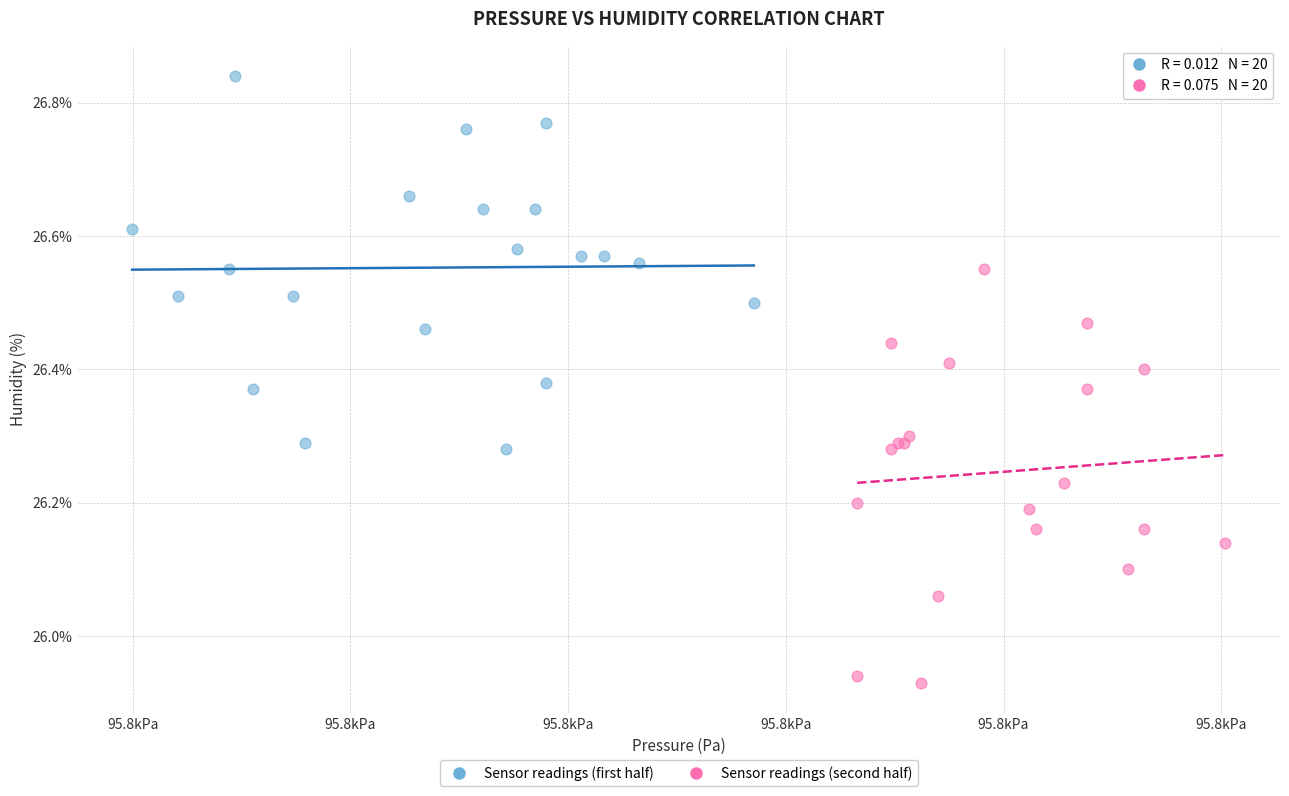

Which series contains the highest Y value?

Sensor readings (first half)